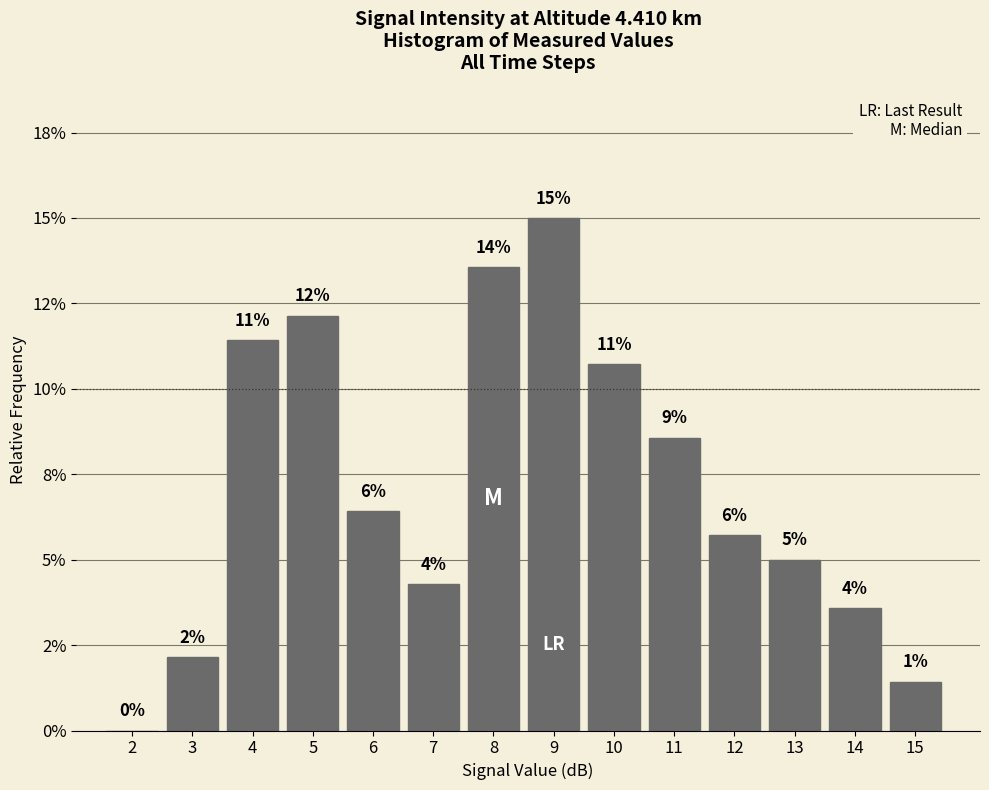

Are the bars horizontal?

No